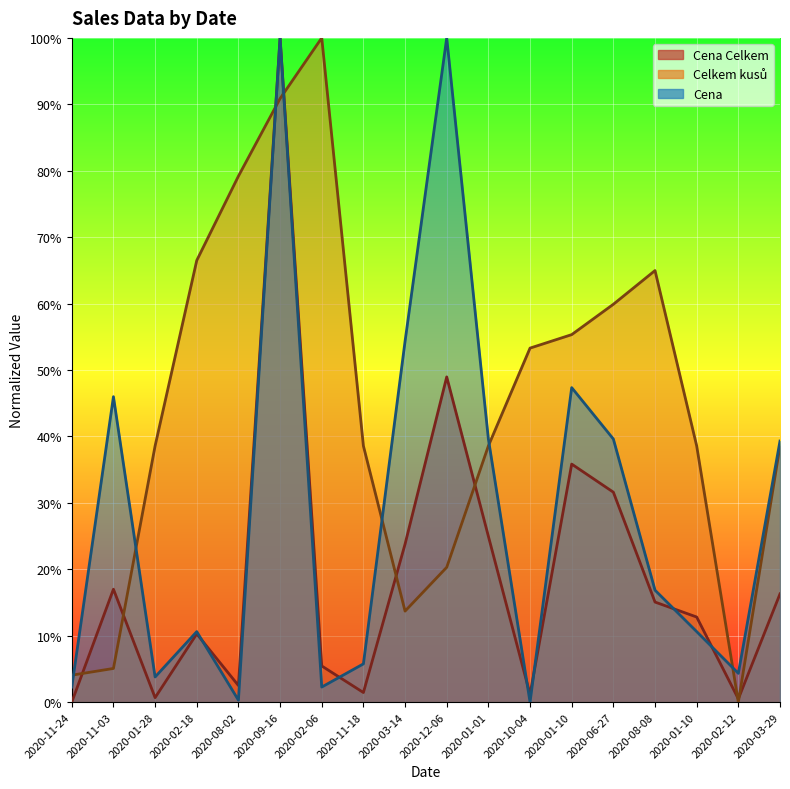

How many values in the Celkem kusů series exceed 38?

13